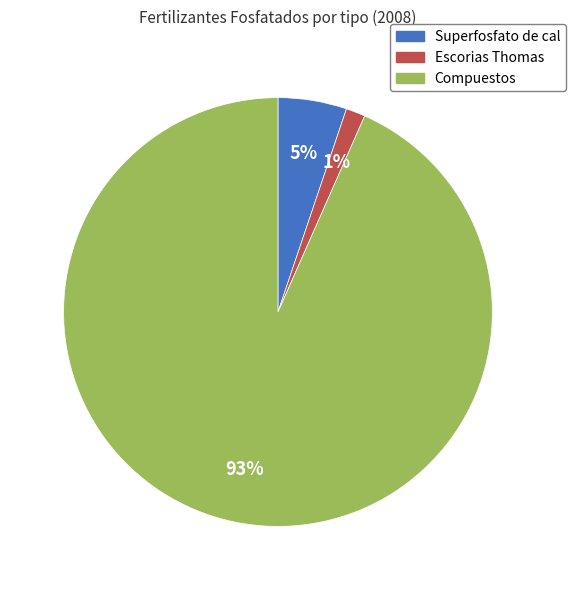

To the nearest percent, what is the average slice percentage?

33%